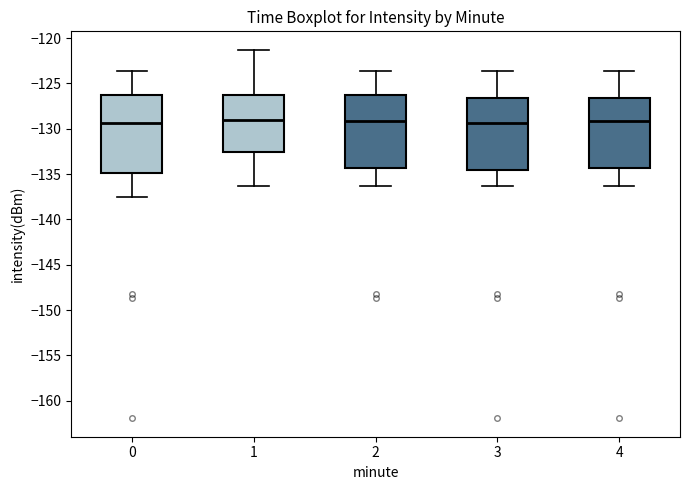

Where does the lower whisker of the box at x = 0 end on the y-axis? The values are not printed on the chart, so give them approximately, as read against the axis.

-137.5